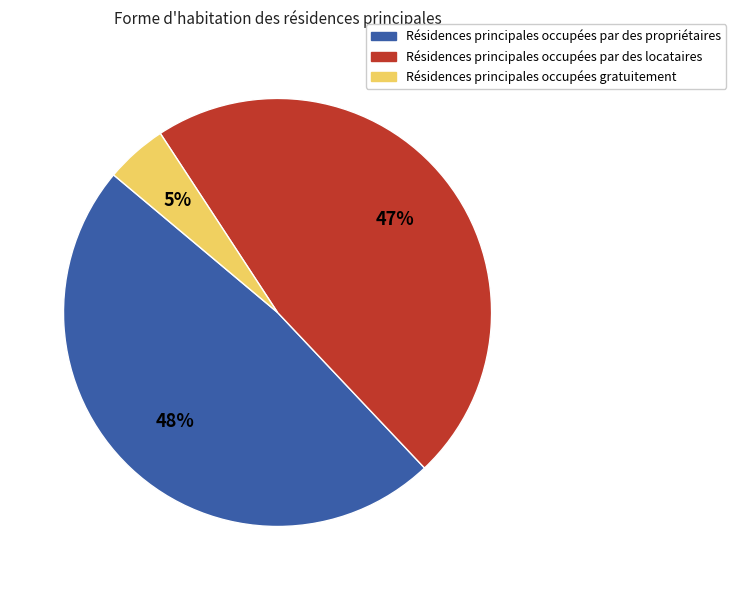

To the nearest percent, what is the difference between the largest and smallest slice percentages?

43%